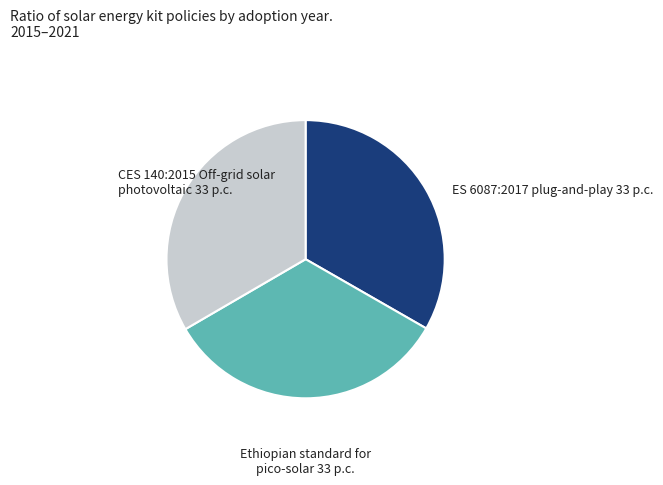

Does any single category account for the majority?

No